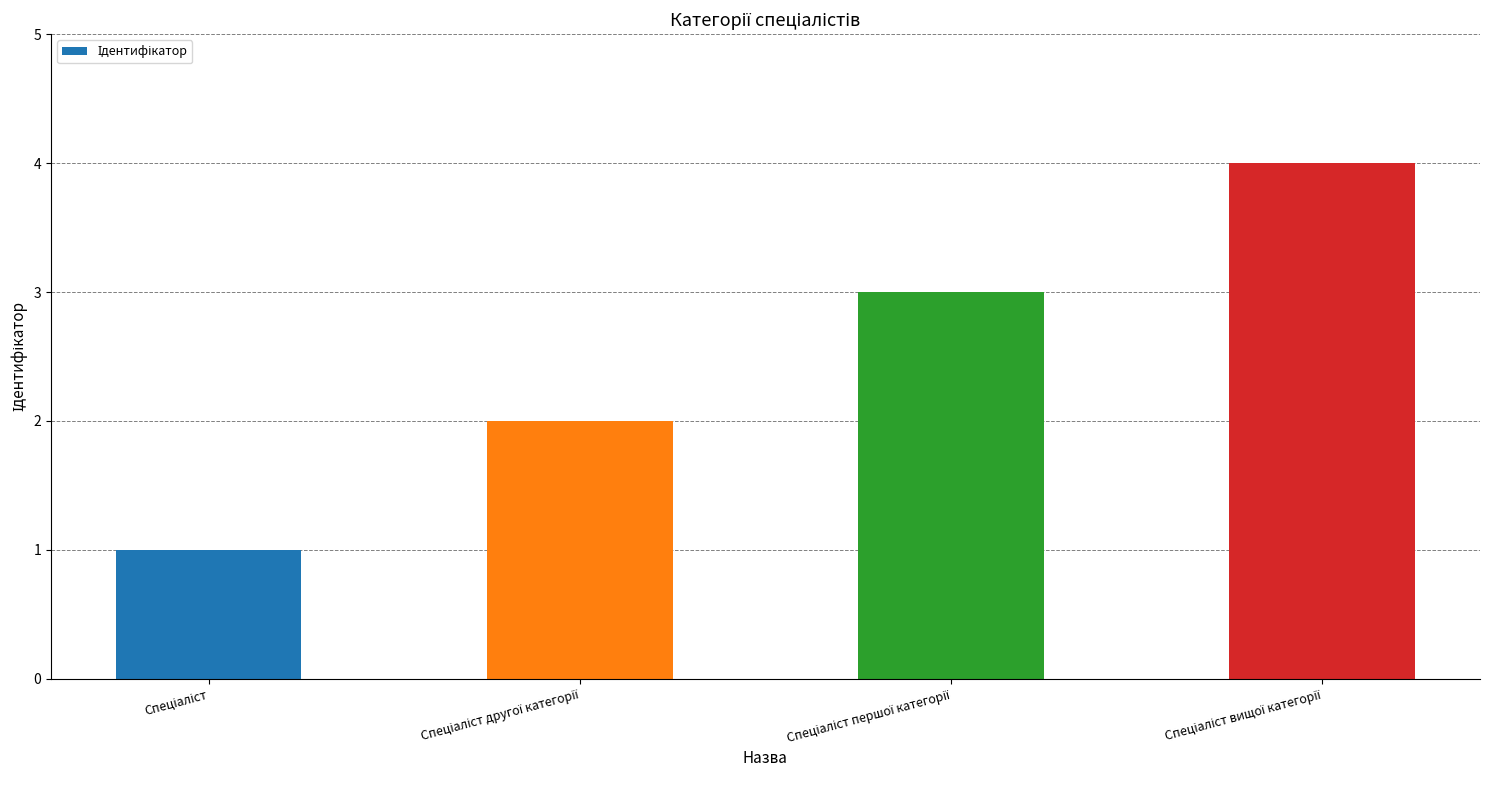

Reading left to right, transcribe all the data shown in this chart.

1	2	3	4